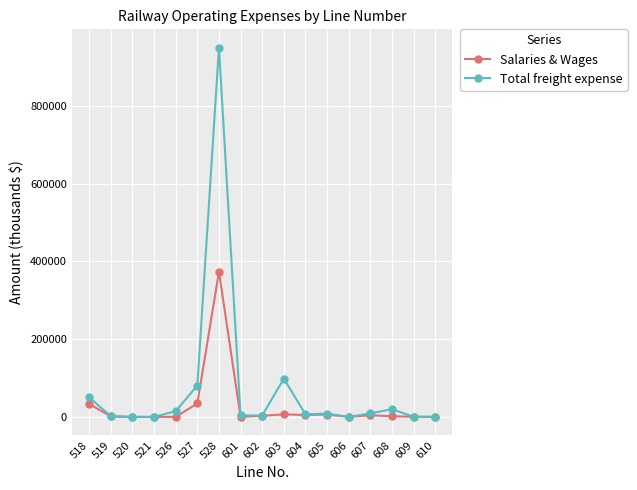

At which category is the sum across all series the highest?

528